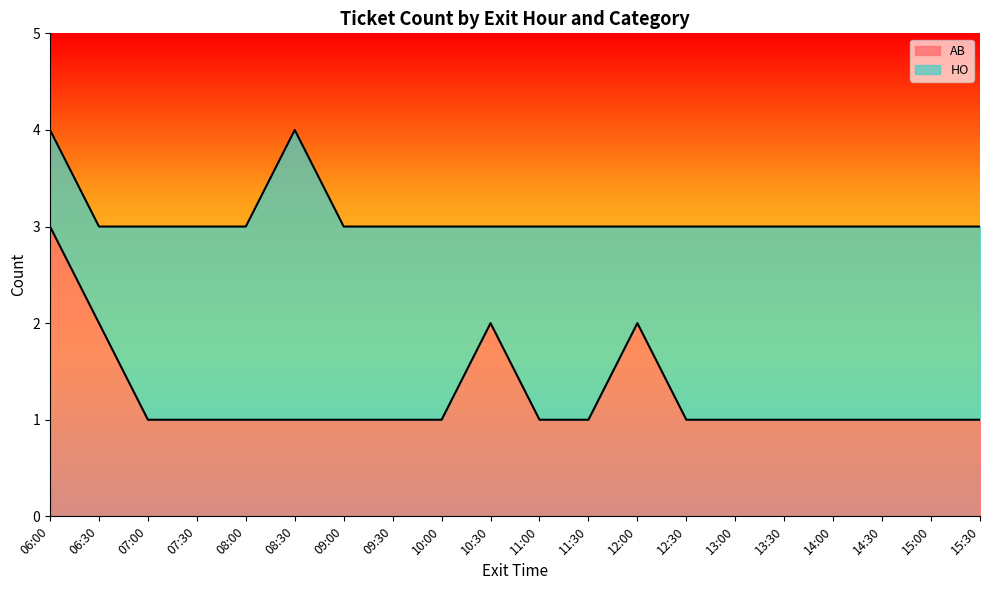

Between 06:30 and 07:00, which is larger?

06:30